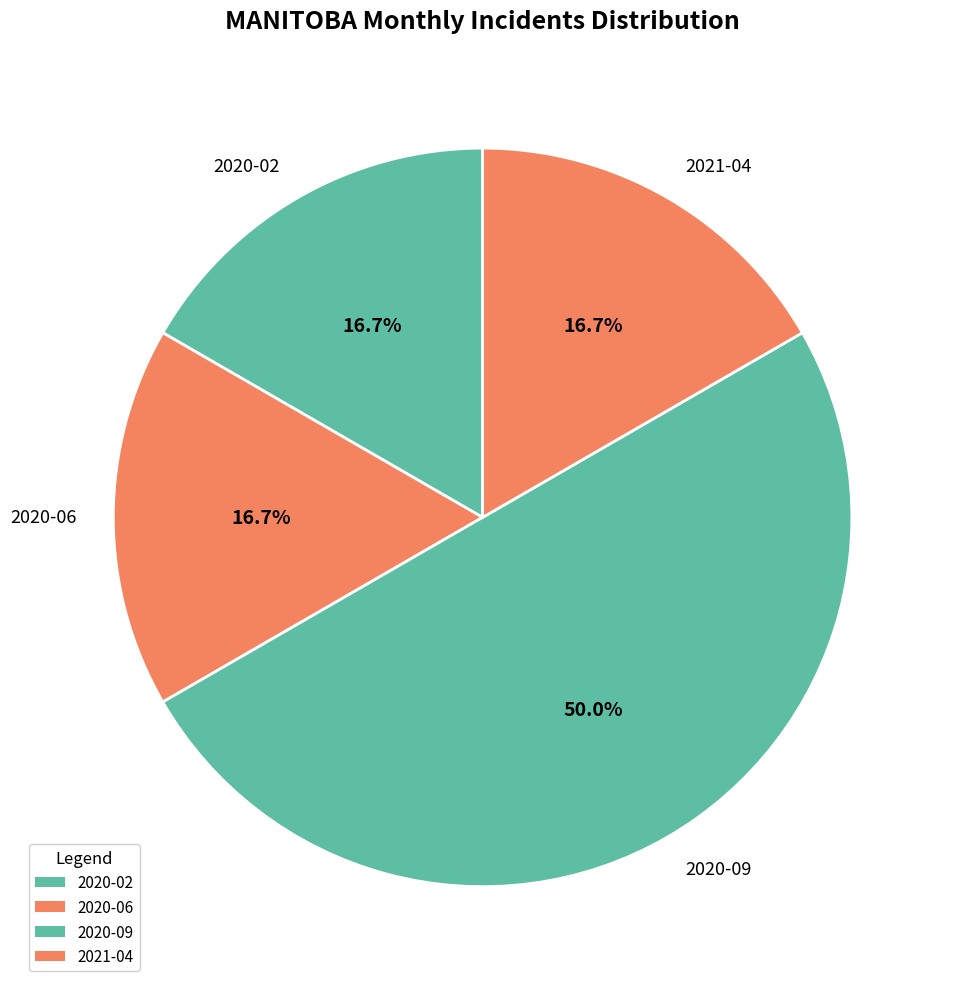

What portion of the pie excludes 2020-06?

83.3%